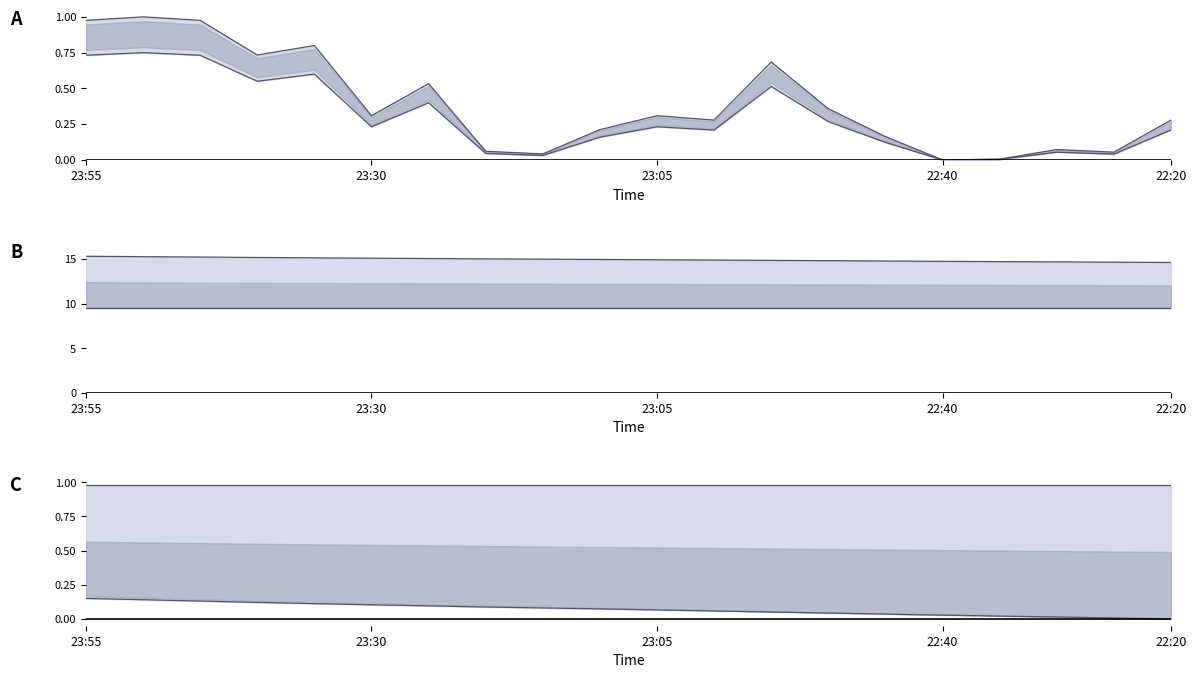

Reading left to right, what are all the values shown in this chart?

Pac upper: 1.0	1.0	1.0	0.7	0.8	0.3	0.5	0.1	0.0	0.2	0.3	0.3	0.7	0.4	0.2	0.0	0.0	0.1	0.1	0.3
Pac lower: 0.7	0.7	0.7	0.5	0.6	0.2	0.4	0.0	0.0	0.2	0.2	0.2	0.5	0.3	0.1	0.0	0.0	0.1	0.0	0.2
DaySum upper: 15.3	15.3	15.2	15.2	15.2	15.1	15.1	15.0	15.0	15.0	14.9	14.9	14.9	14.8	14.8	14.8	14.7	14.7	14.7	14.6
DaySum lower: 9.5	9.5	9.5	9.5	9.5	9.5	9.5	9.5	9.5	9.5	9.5	9.5	9.5	9.5	9.5	9.5	9.5	9.5	9.5	9.5
DS norm upper: 1.0	1.0	1.0	1.0	1.0	1.0	1.0	1.0	1.0	1.0	1.0	1.0	1.0	1.0	1.0	1.0	1.0	1.0	1.0	1.0
DS norm lower: 0.1	0.1	0.1	0.1	0.1	0.1	0.1	0.1	0.1	0.1	0.1	0.1	0.1	0.0	0.0	0.0	0.0	0.0	0.0	0.0